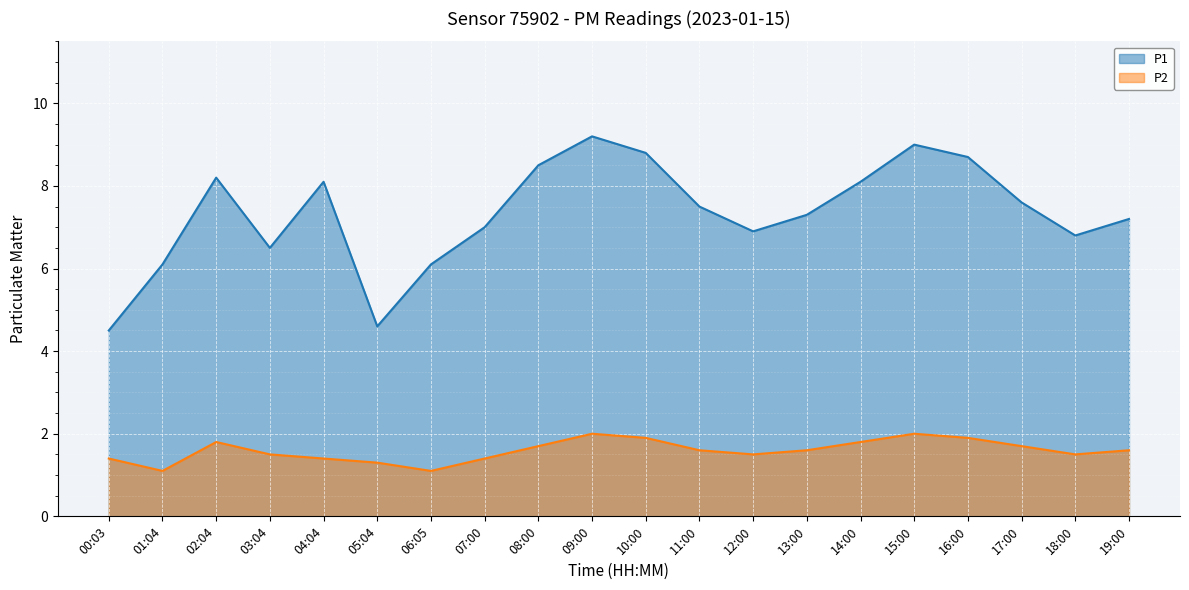

Where is the first local maximum for P1?

02:04